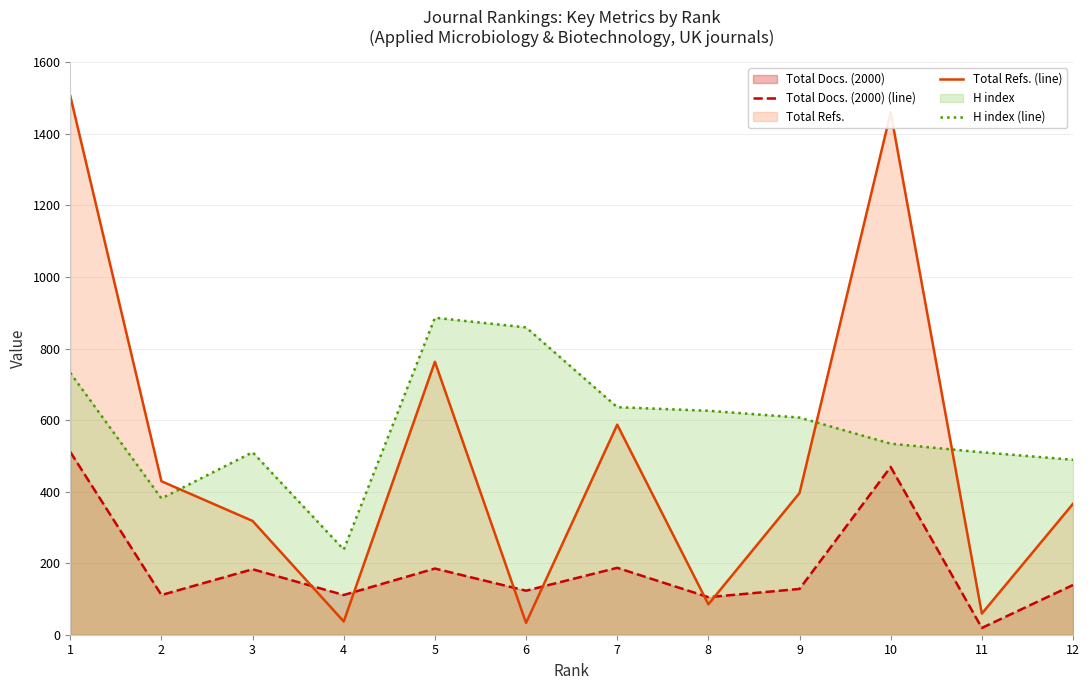

What is the difference between the Total Refs. (line) values at 4 and 9?

359